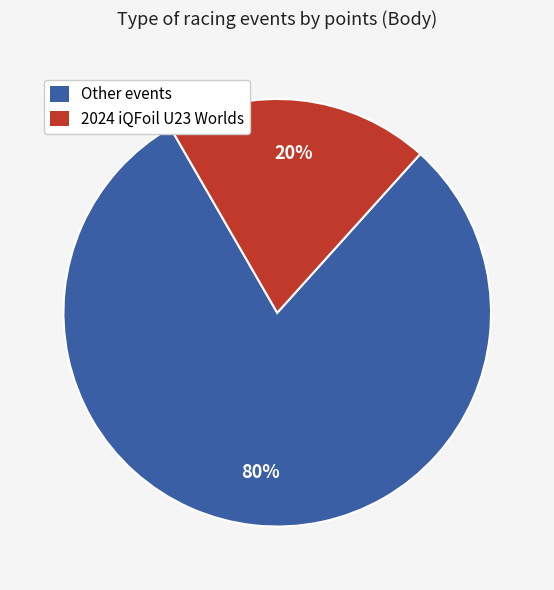

To the nearest percent, what is the average slice percentage?

50%